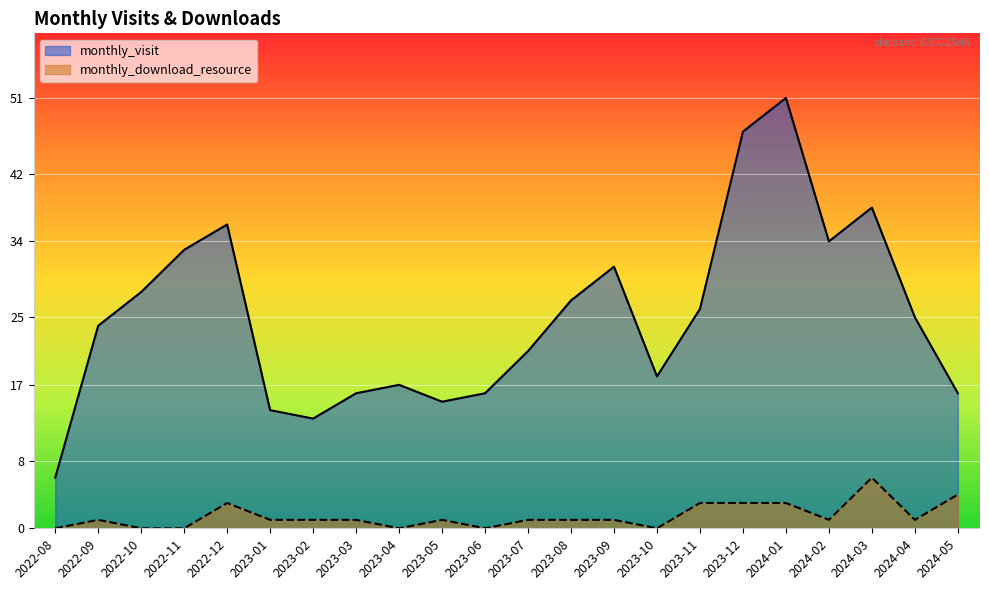

How many data points in monthly_download_resource are above 1?

6